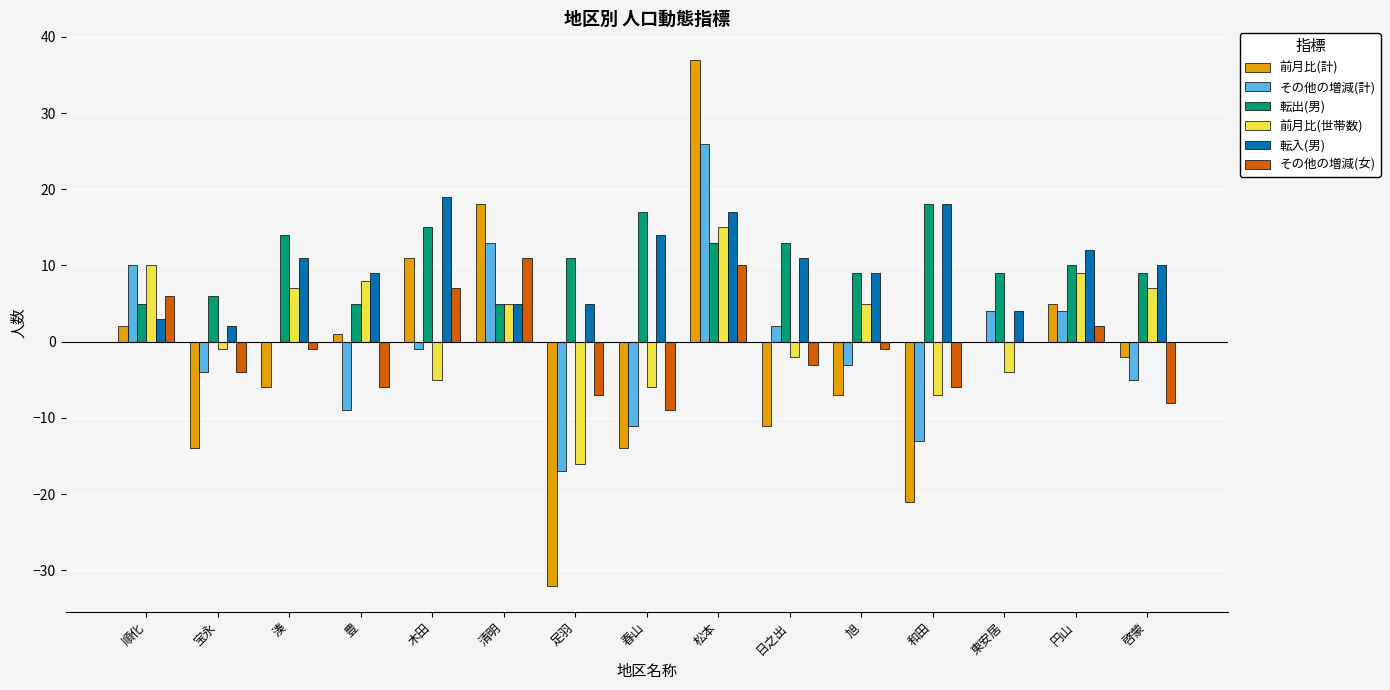

Which series changed the most between 湊 and 足羽?

前月比(計)